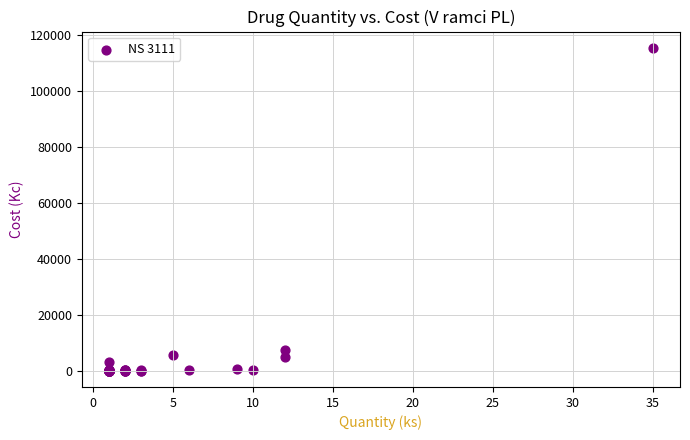

What Y value in the scatter plot is closest to 57762?

7567.9